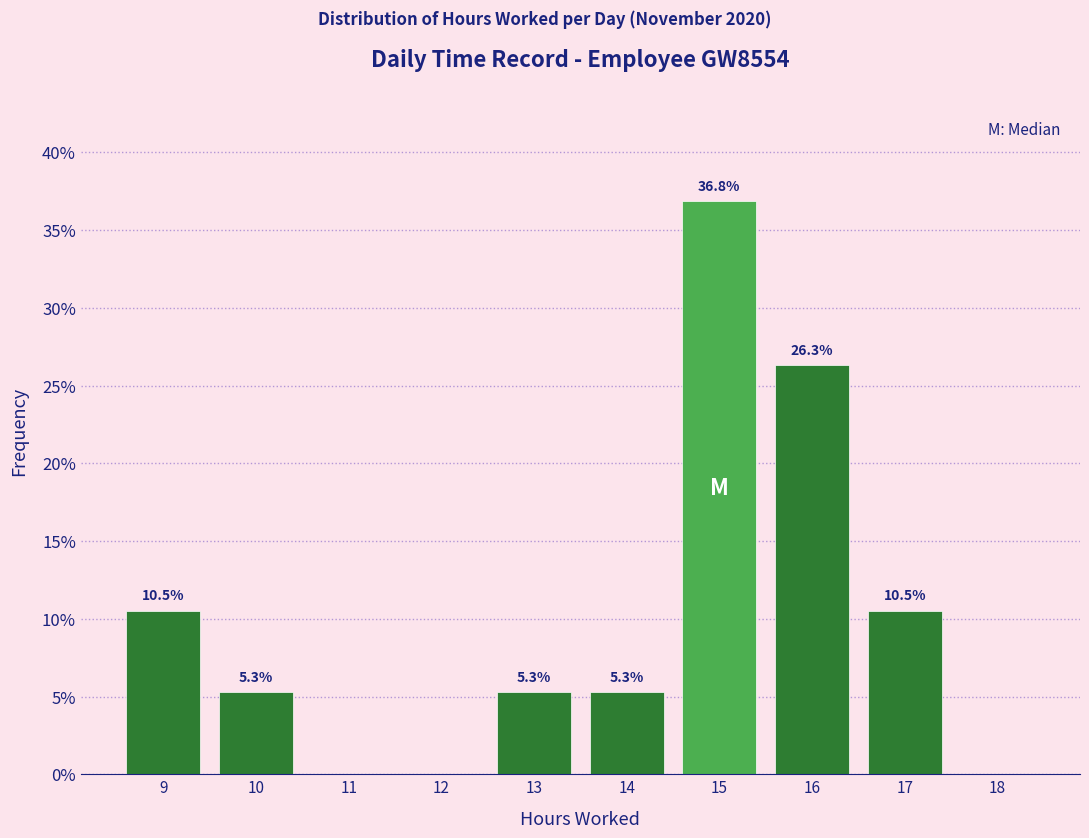

Reading left to right, transcribe all the data shown in this chart.

9=10.5	10=5.3	11=0.0	12=0.0	13=5.3	14=5.3	15=36.8	16=26.3	17=10.5	18=0.0